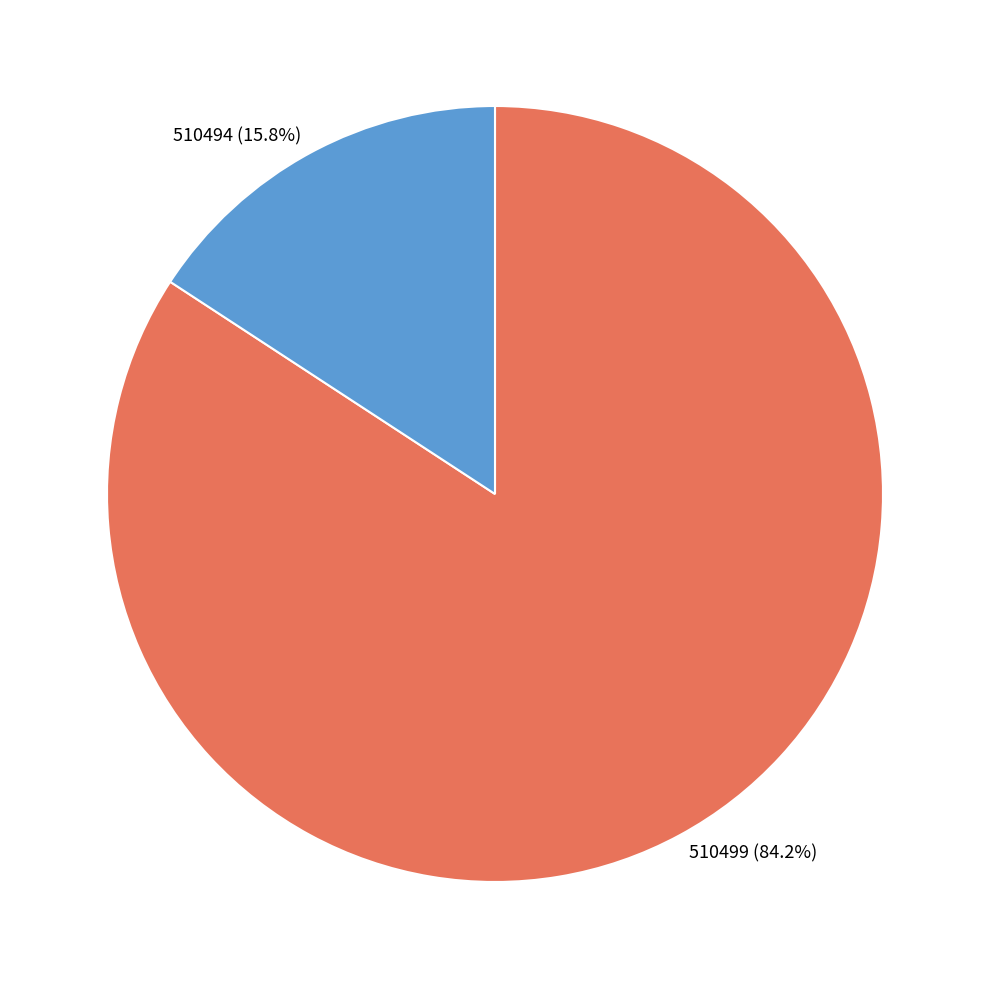

Count the number of slices in the pie.

2